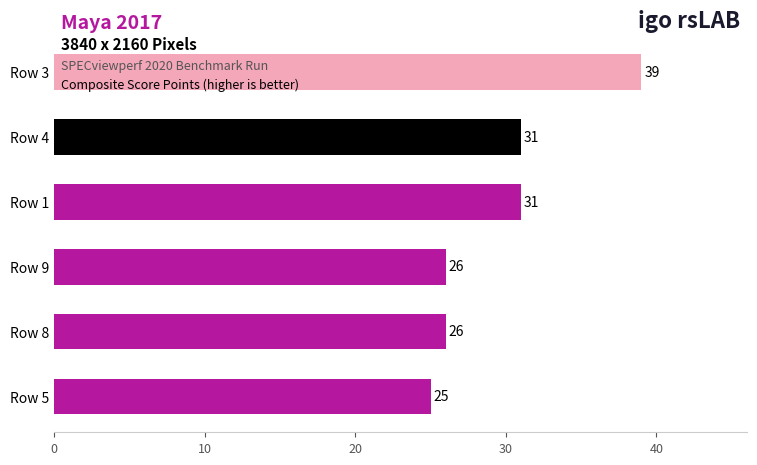

Does the chart contain stacked bars?

No